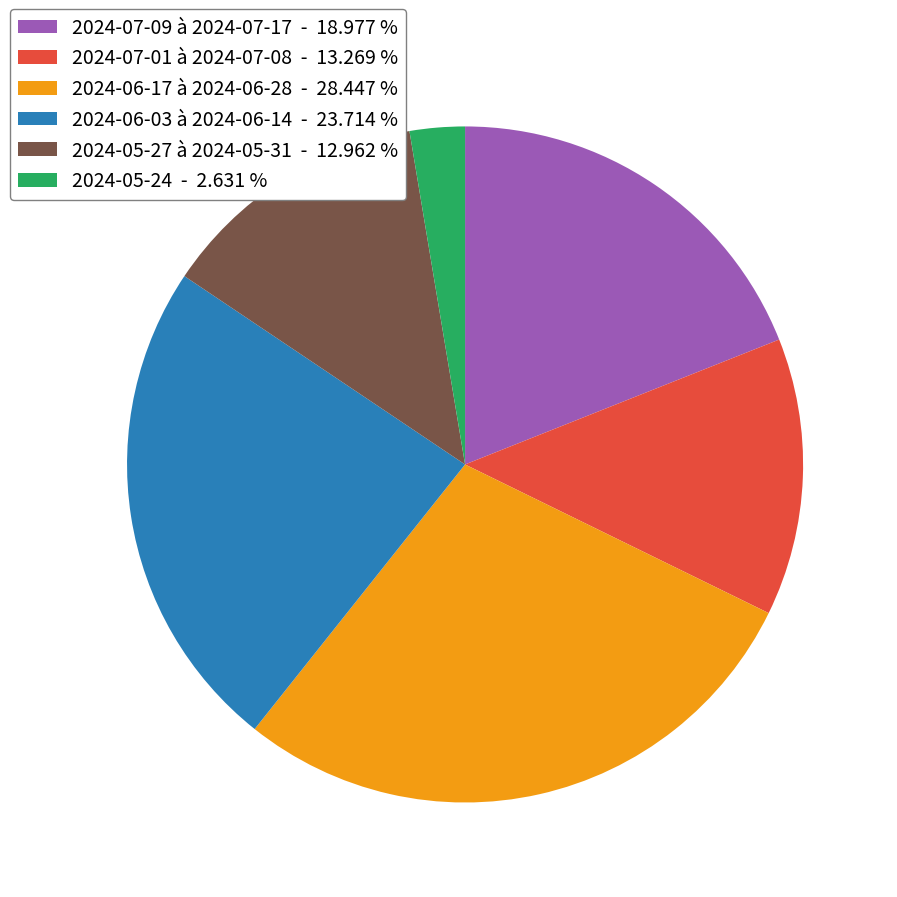

Does 2024-05-27 à 2024-05-31 - 12.962 % account for over 50% of the chart?

No